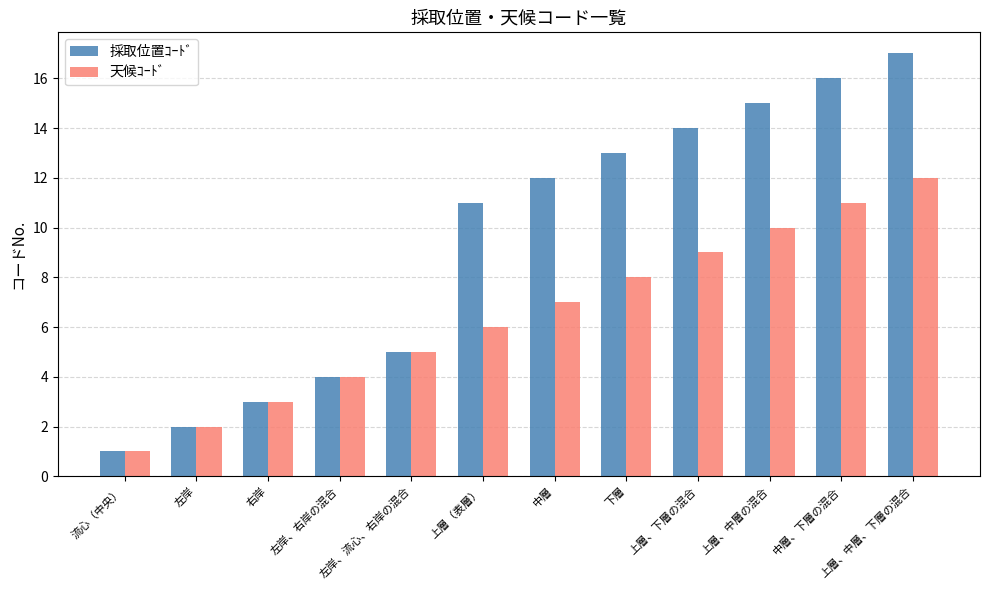

Reading right to left, list all the values displayed in this chart.

採取位置ｺｰﾄﾞ: 17	16	15	14	13	12	11	5	4	3	2	1
天候ｺｰﾄﾞ: 12	11	10	9	8	7	6	5	4	3	2	1